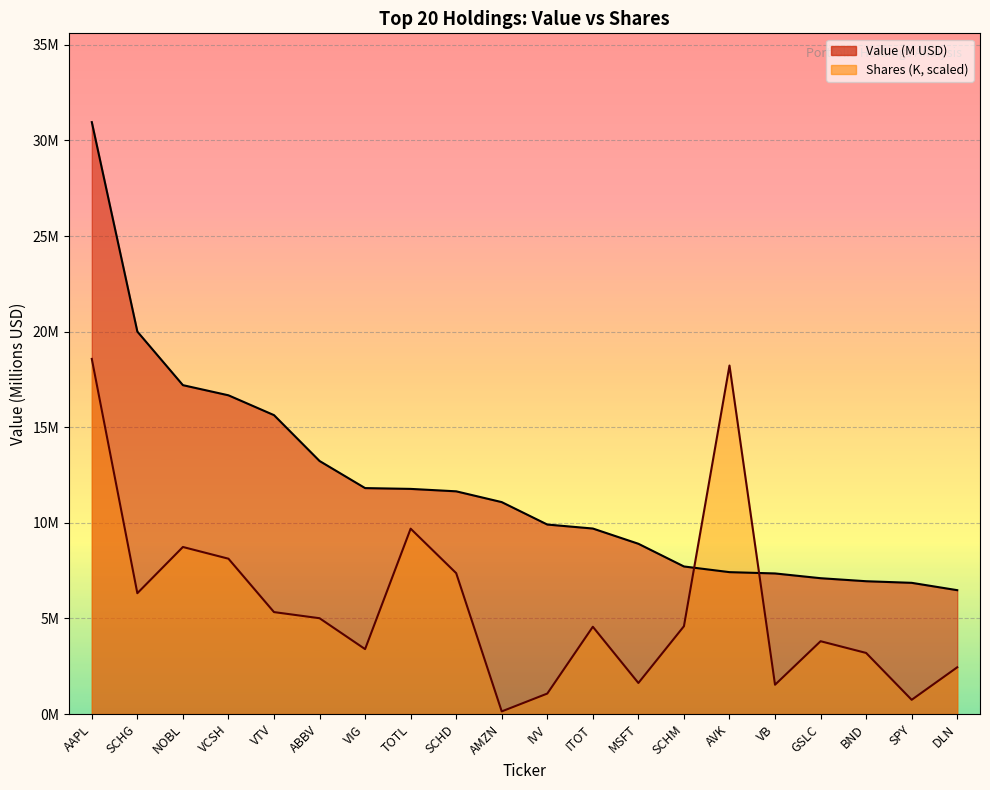

How many data points in Value (M USD) are above 11?

10